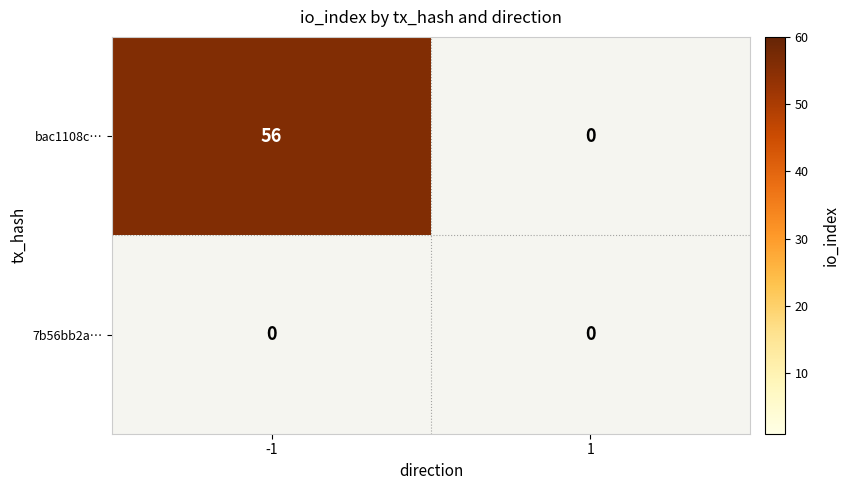

Is it true that bac1108c4b2e76b19ae597cfc0ee4c4108af9ab equals -38 at 1?

False